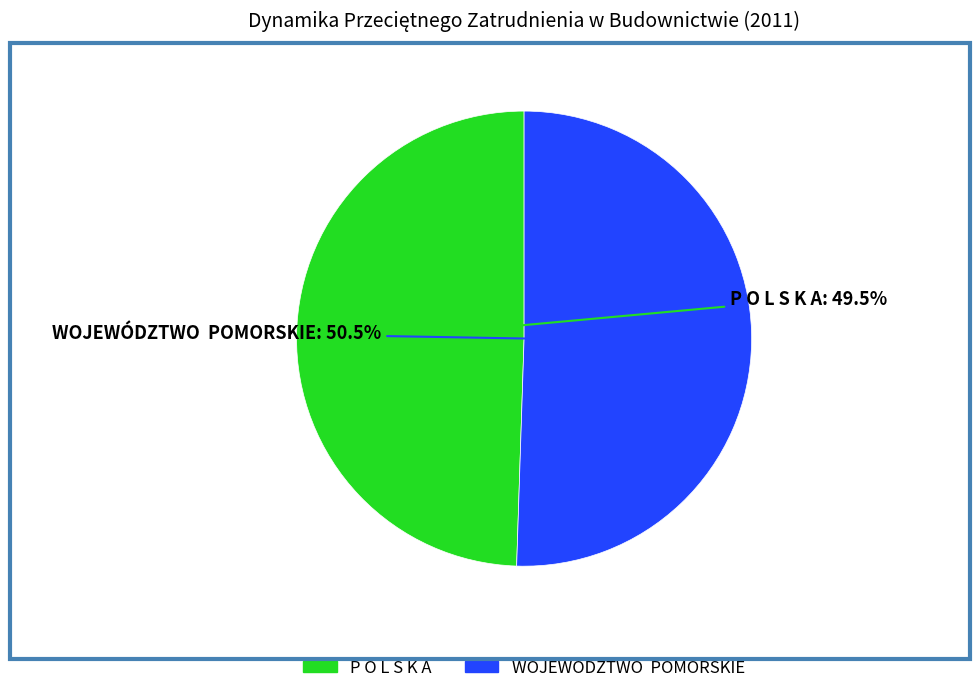

Which has a higher value, WOJEWÓDZTWO POMORSKIE or P O L S K A?

WOJEWÓDZTWO POMORSKIE